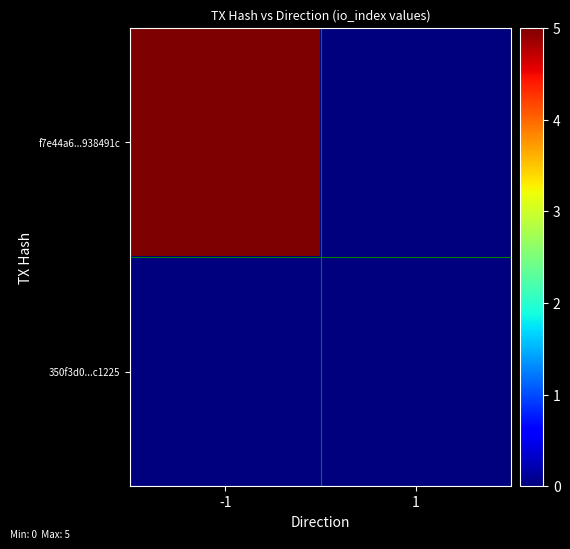

Reading left to right, transcribe all the data shown in this chart.

f7e44a6...938491c: -1=5	1=0
350f3d0...c1225: -1=0	1=0